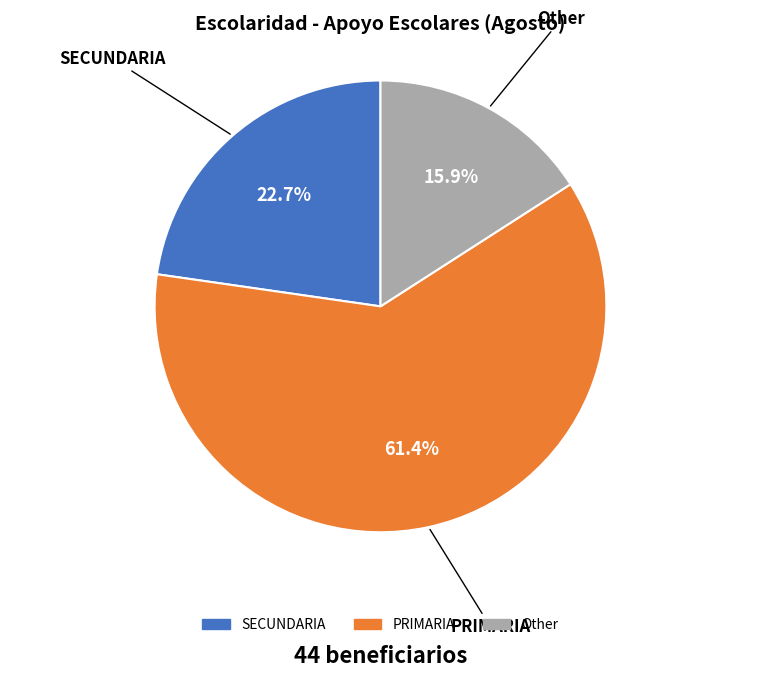

What is the total percentage of SECUNDARIA and Other?

38.6%